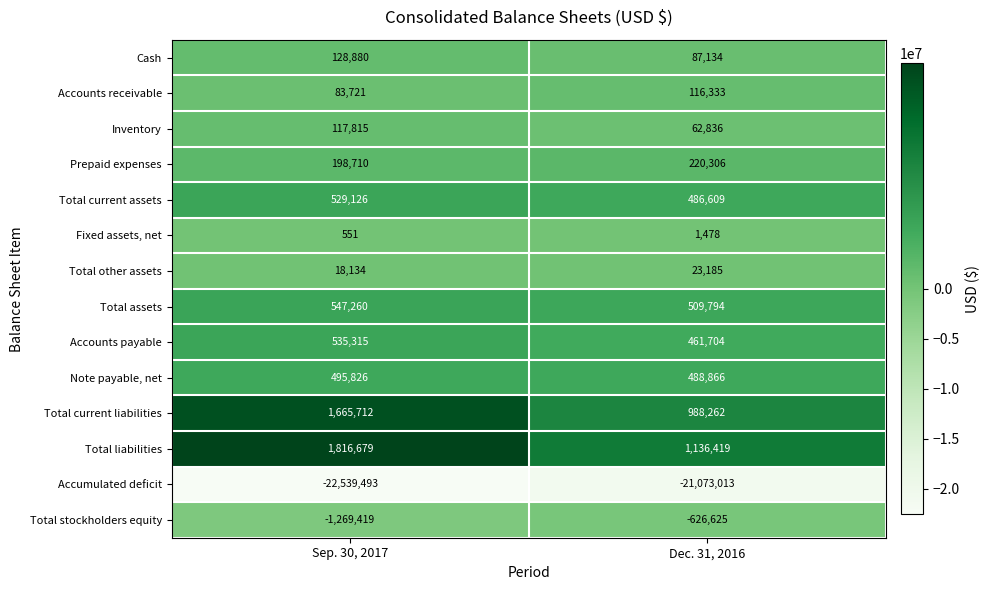

Is it true that Total stockholders equity equals -626625 at Dec. 31, 2016?

True